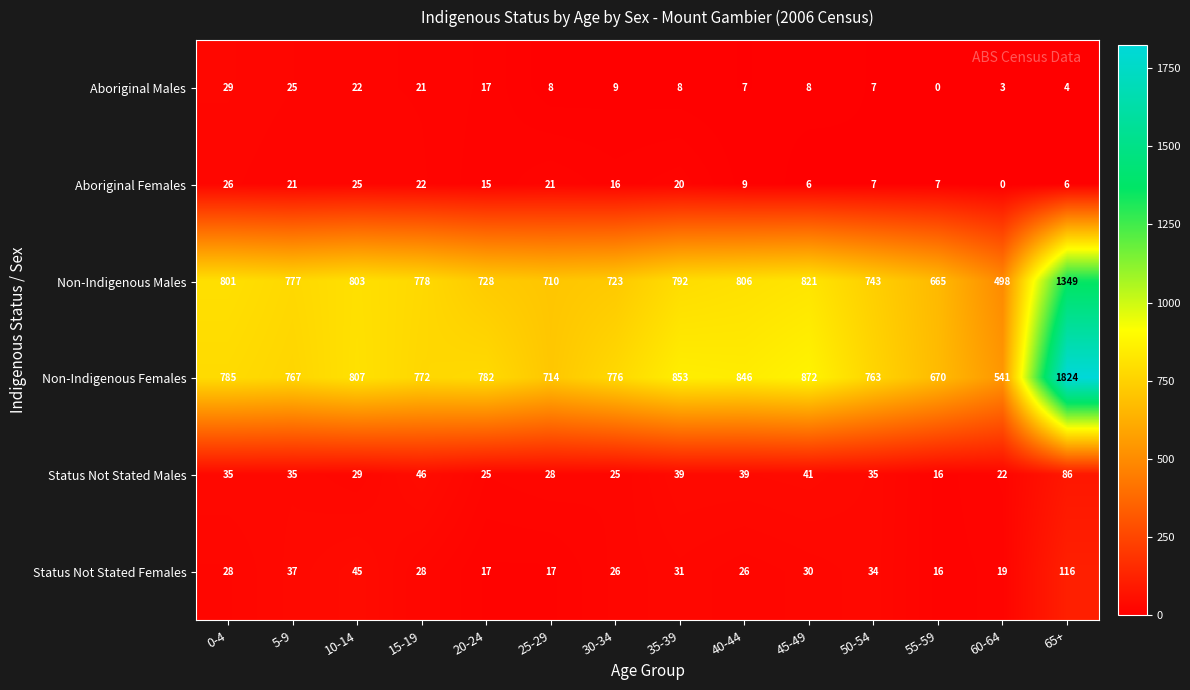

List the series in order of their peak value, lowest first.

Aboriginal Females, Aboriginal Males, Status Not Stated Males, Status Not Stated Females, Non-Indigenous Males, Non-Indigenous Females